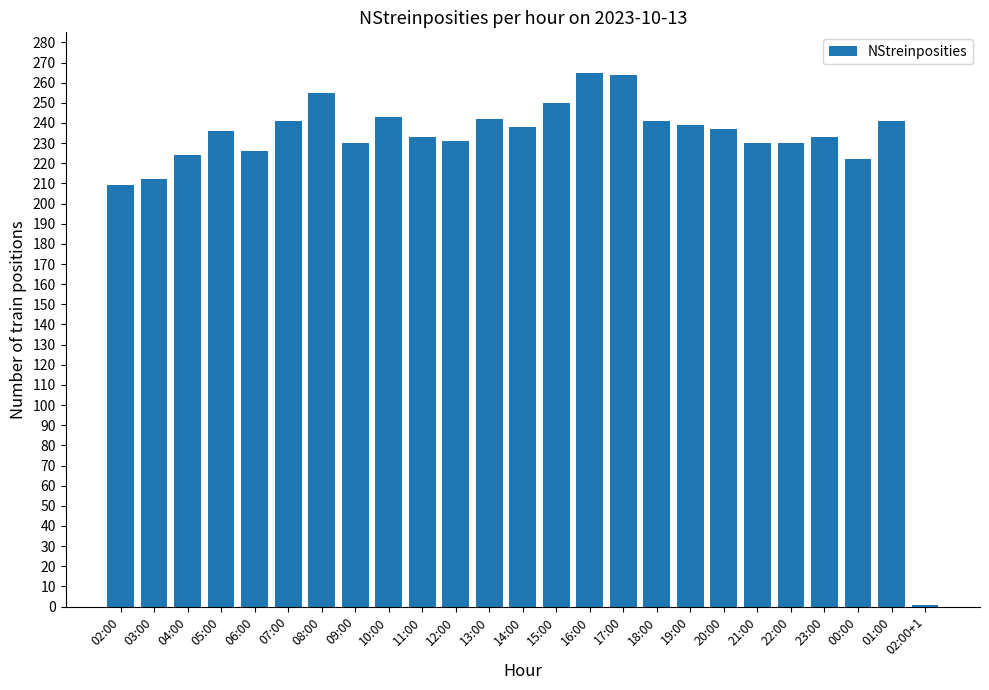

Which label corresponds to the smallest value in the chart?

02:00+1